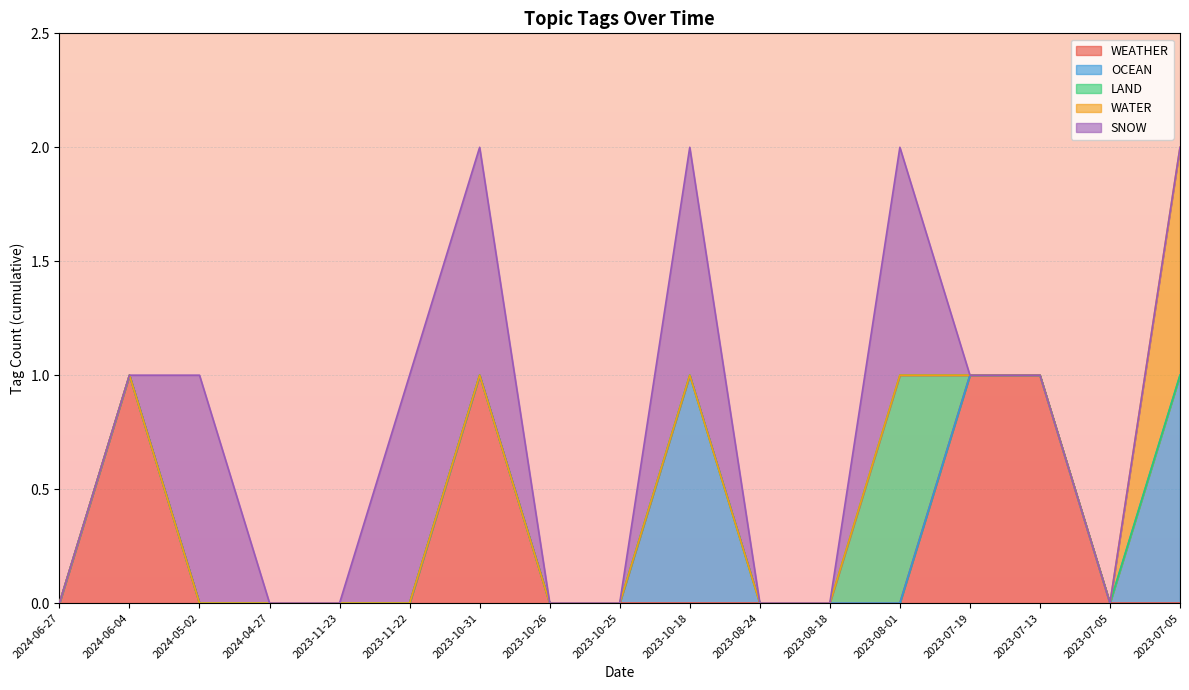

Count the number of categories in the chart.

17